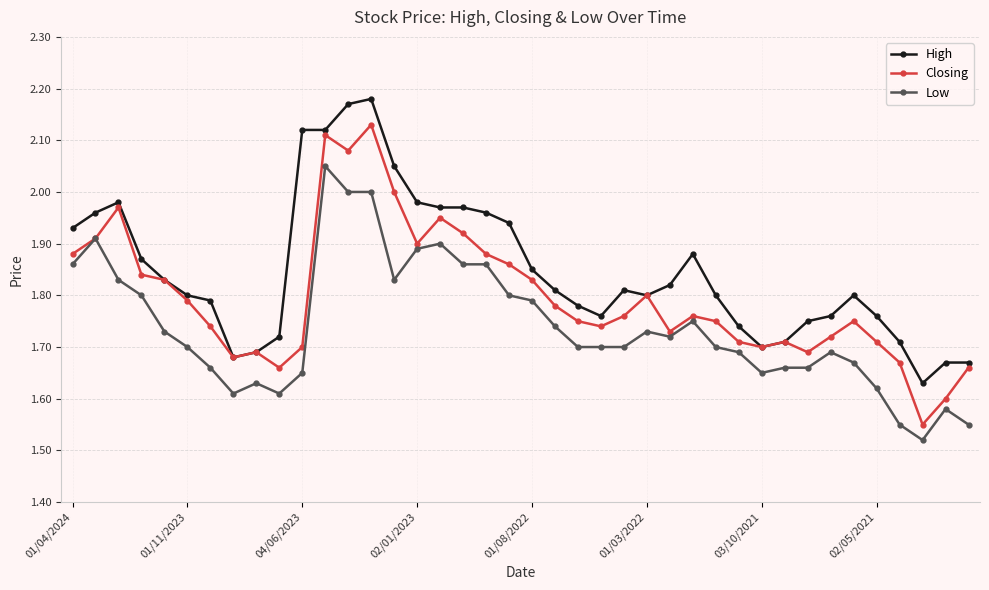

Rank the series by their maximum value, from highest to lowest.

High, Closing, Low